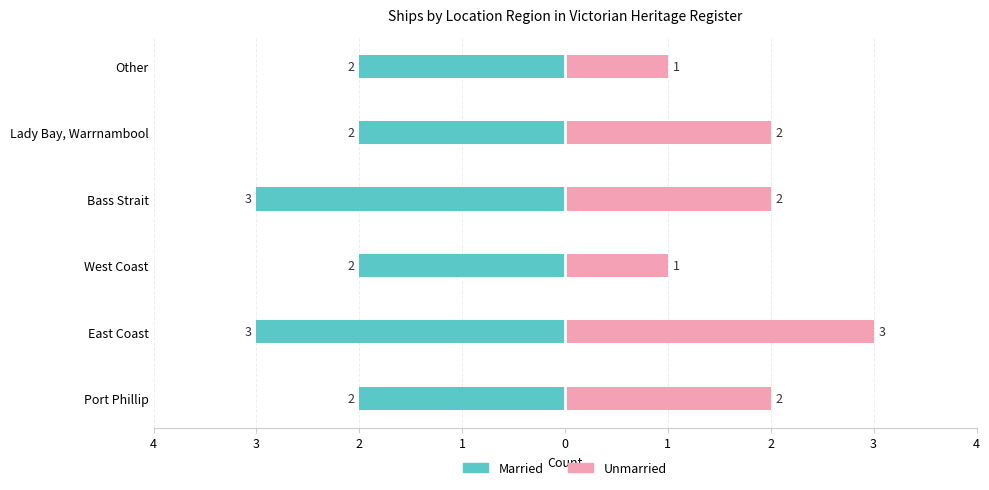

At Port Phillip, list the series in order from smallest to largest.

Married, Unmarried